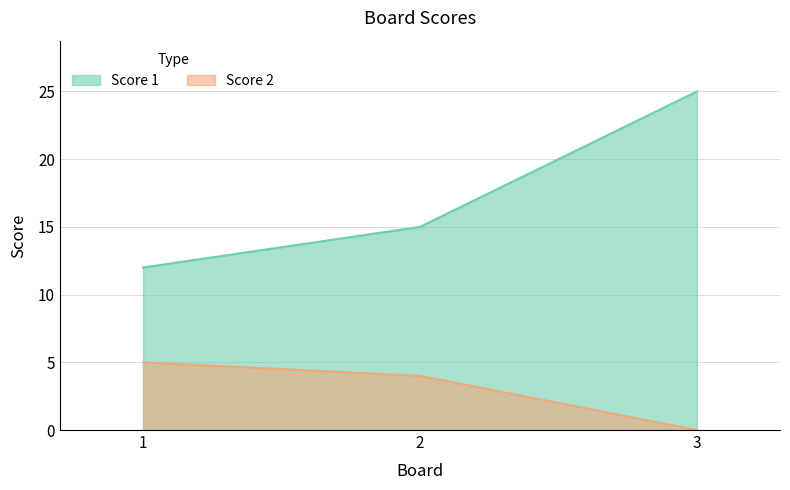

What is the highest value of the Score 2 series?

5